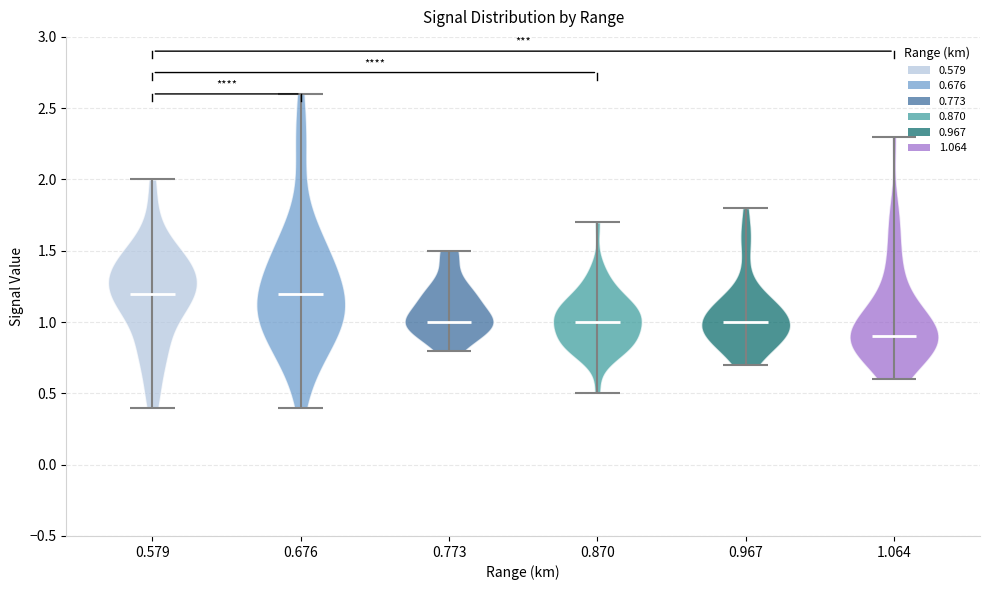

Reading left to right, read every violin against the y-axis: where its median line is, and the lowest and highest points it reaches. The values are not printed on the chart, so give them approximately, as read against the axis.

0.579: median line 1.2, lowest point 0.4, highest point 2.0
0.676: median line 1.2, lowest point 0.4, highest point 2.6
0.773: median line 1.0, lowest point 0.8, highest point 1.5
0.870: median line 1.0, lowest point 0.5, highest point 1.7
0.967: median line 1.0, lowest point 0.7, highest point 1.8
1.064: median line 0.9, lowest point 0.6, highest point 2.3